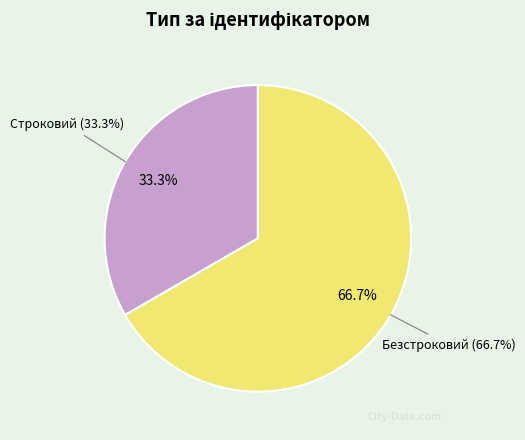

Rank the categories by value from highest to lowest.

Безстроковий, Строковий